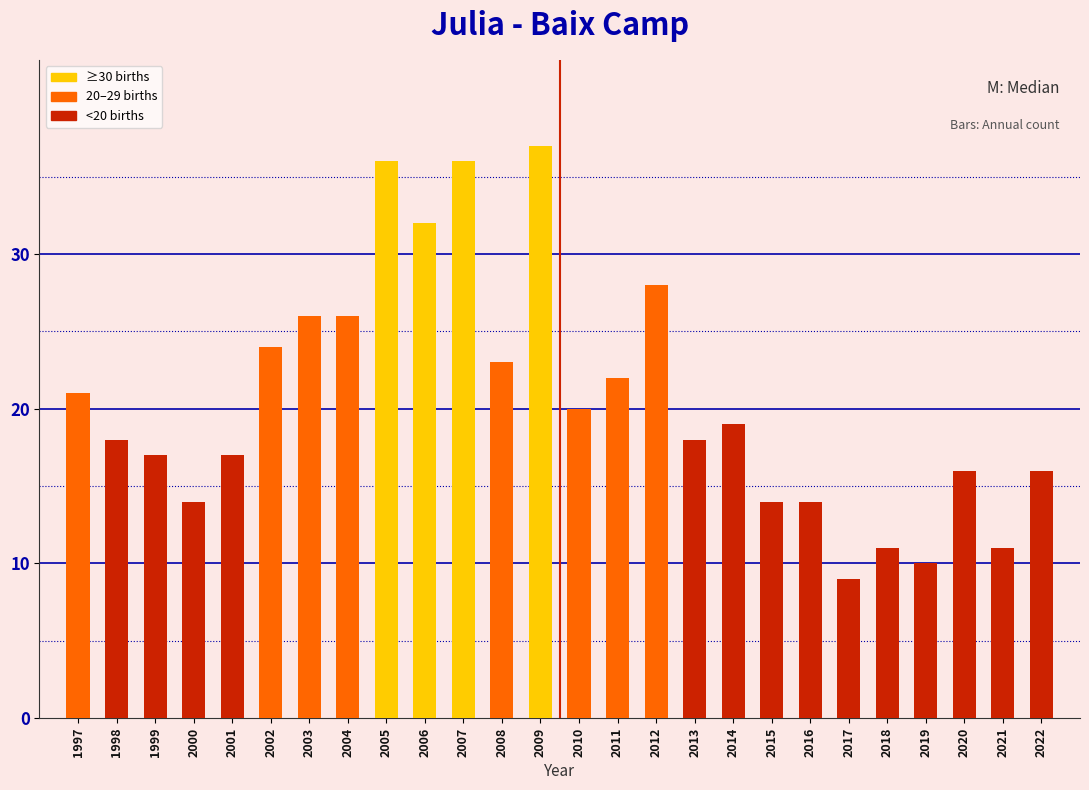

Reading left to right, extract all data points from this chart.

21	18	17	14	17	24	26	26	36	32	36	23	37	20	22	28	18	19	14	14	9	11	10	16	11	16